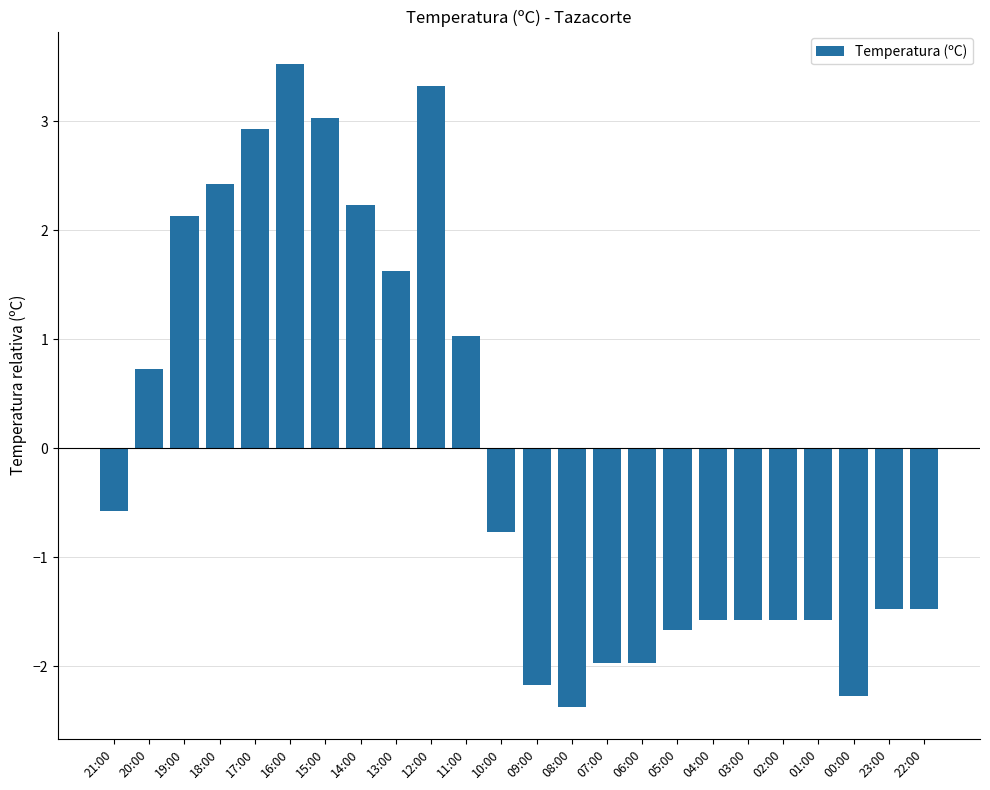

What is the smallest value displayed?

-2.4